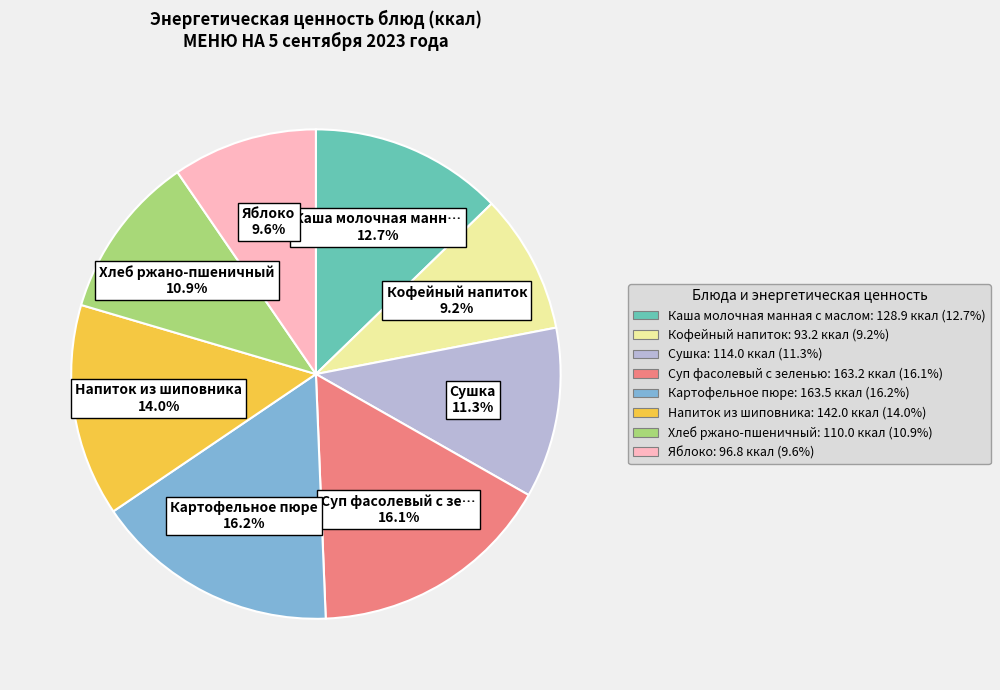

The Напиток из шиповника slice represents 14% of the pie. True or false?

True